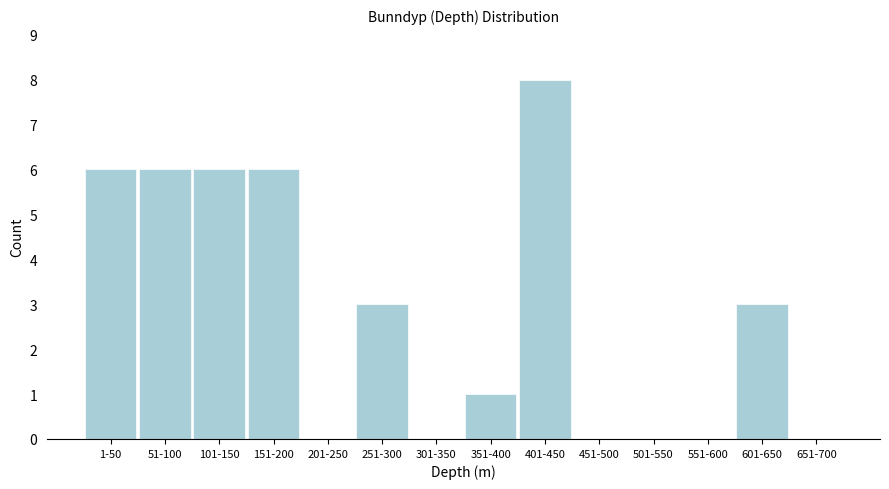

Reading right to left, what are all the values shown in this chart?

651-700=0	601-650=3	551-600=0	501-550=0	451-500=0	401-450=8	351-400=1	301-350=0	251-300=3	201-250=0	151-200=6	101-150=6	51-100=6	1-50=6